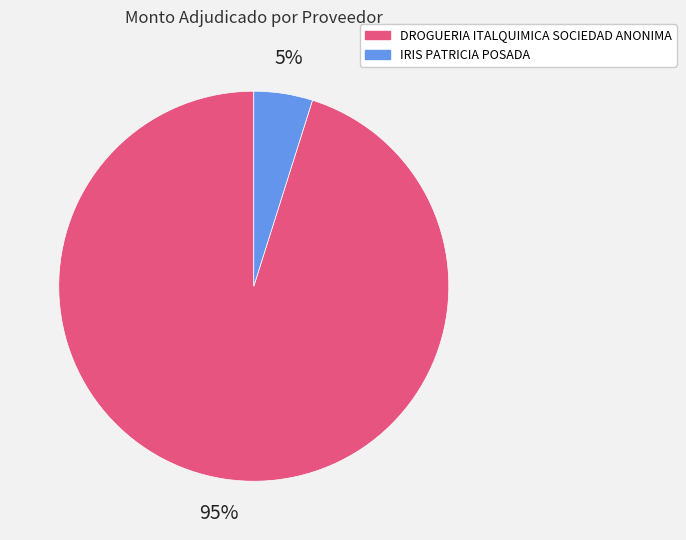

To the nearest percent, what is the combined percentage of DROGUERIA ITALQUIMICA SOCIEDAD ANONIMA and IRIS PATRICIA POSADA?

100%